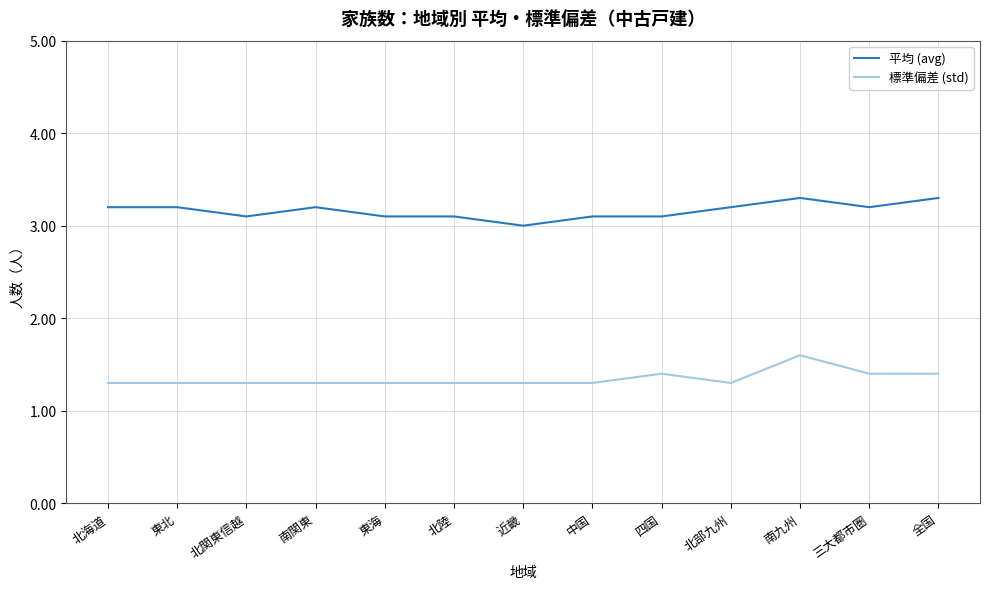

Read the 平均 (avg) value at 四国.

3.1